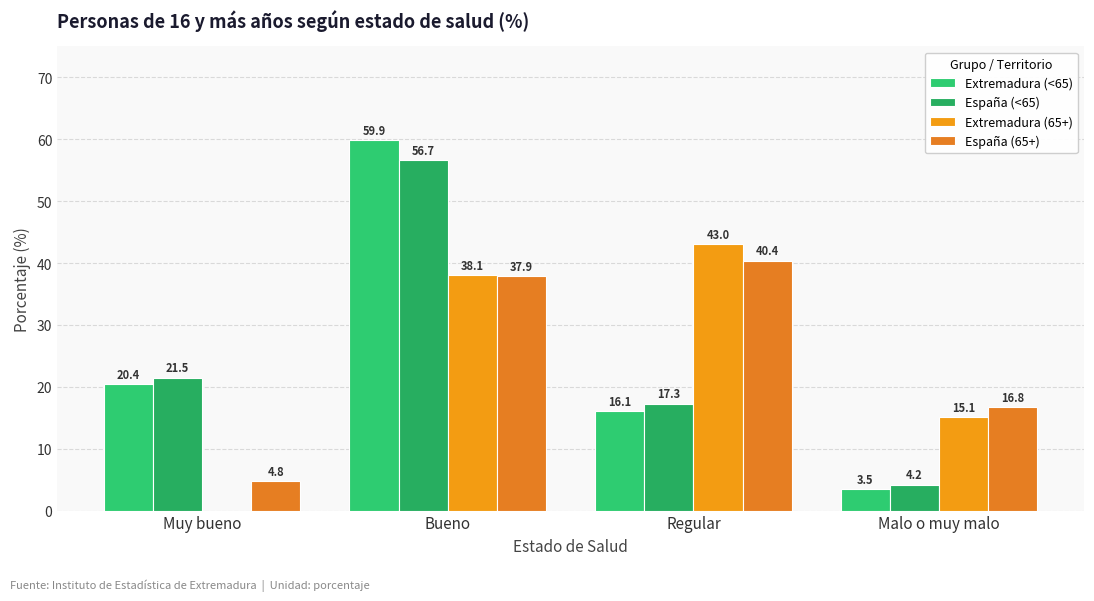

Which series has the largest total across all categories?

Extremadura (<65)